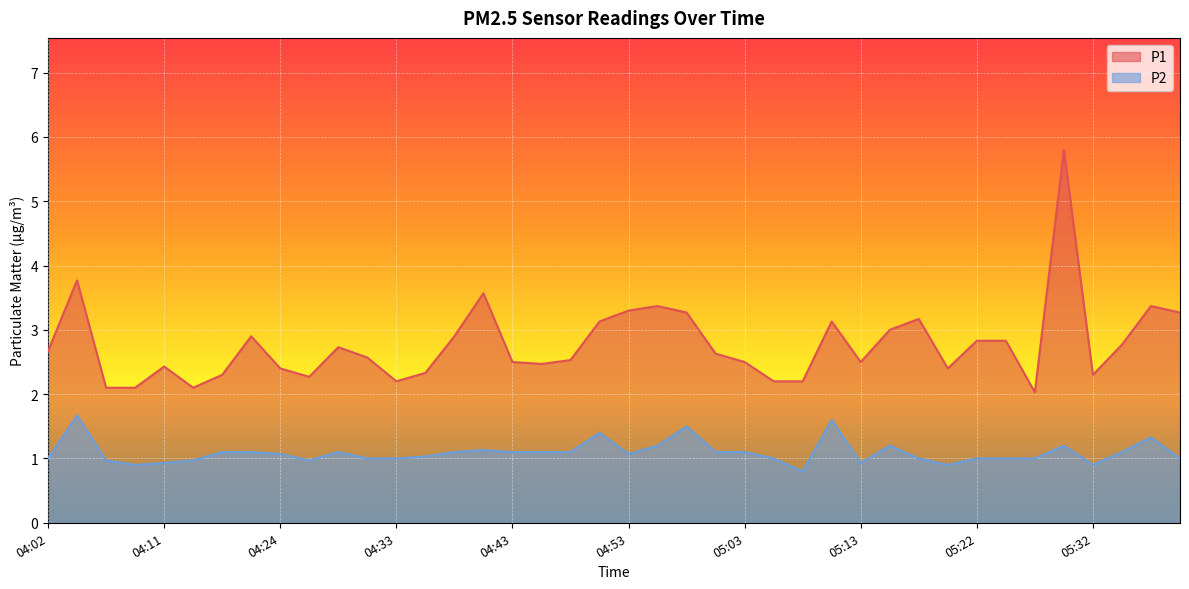

The value of P2 at 04:55 is 0.2. True or false?

False